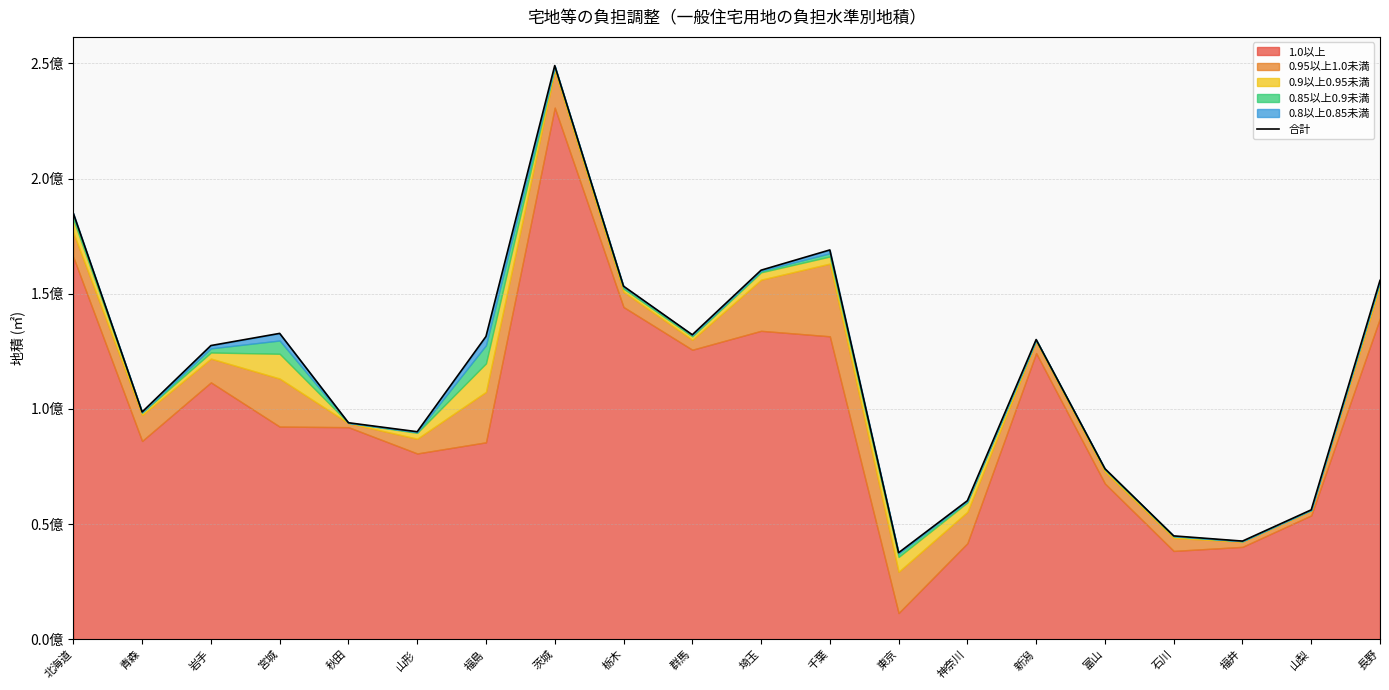

Is it true that the value at 長野 is 155767709?

True